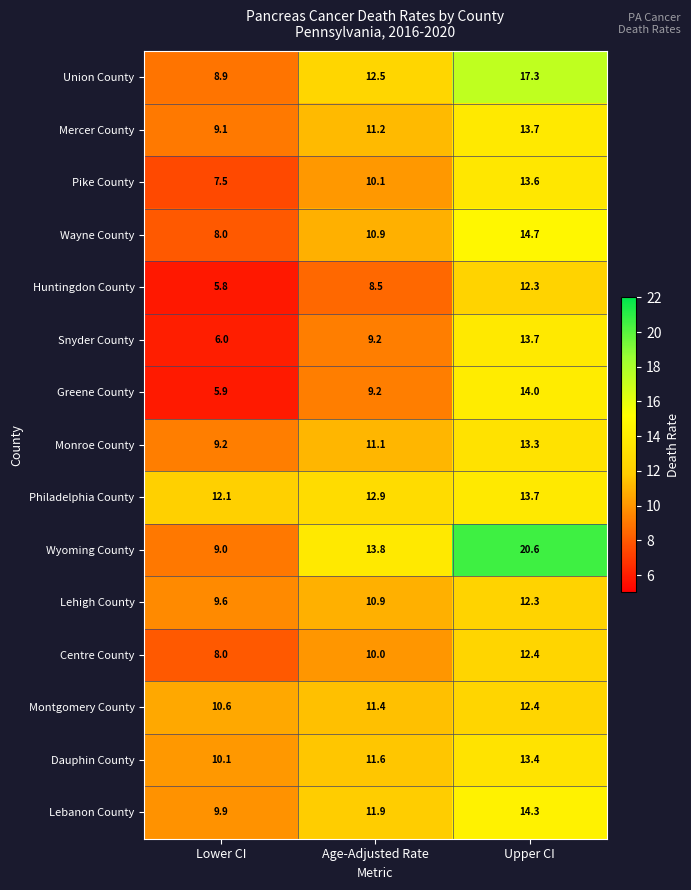

At how many categories does at least one series exceed 17?

1